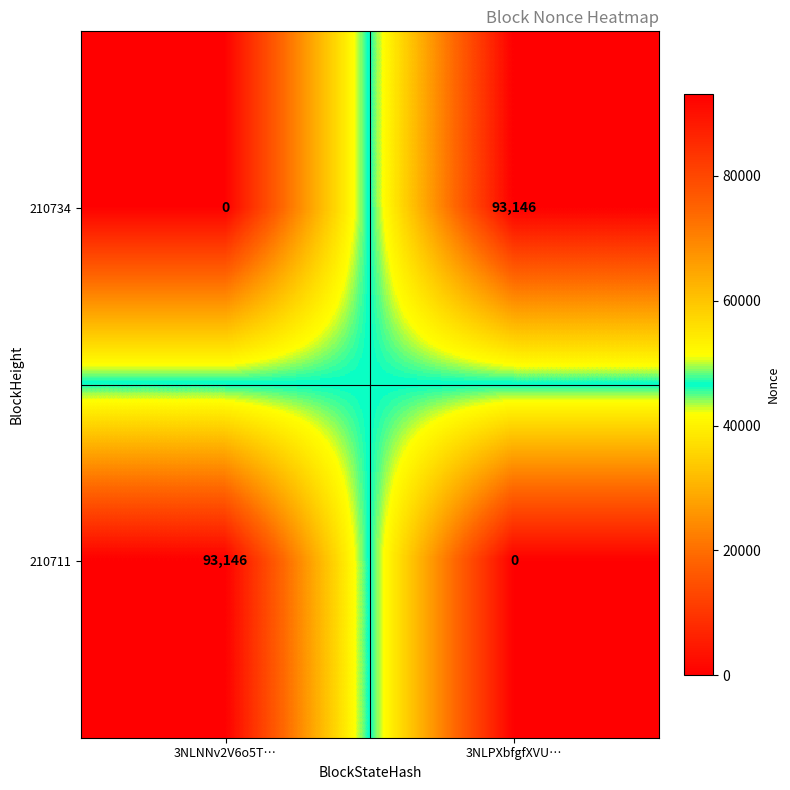

What is the sum of all 210734 values?

93146